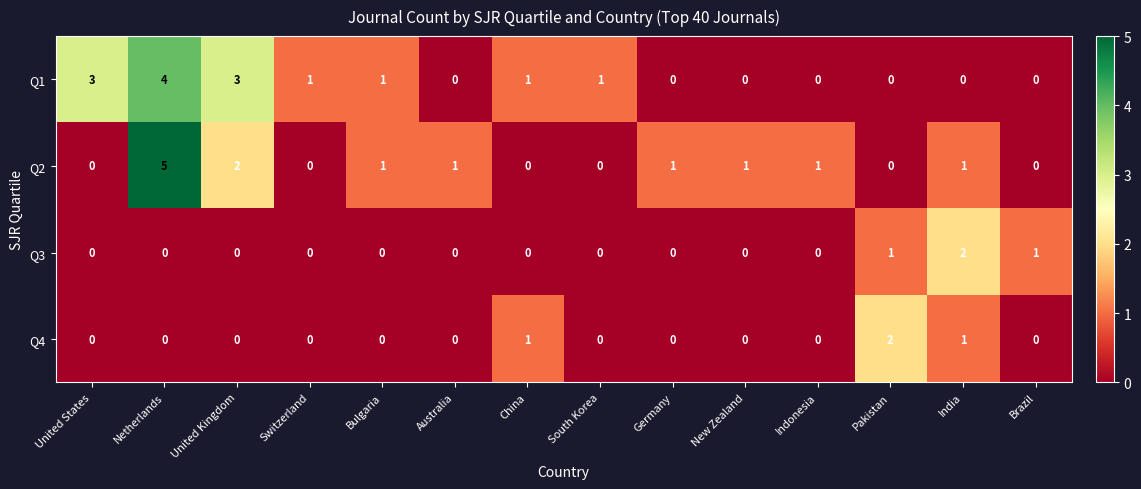

Which series has the largest range (max minus min)?

Q2